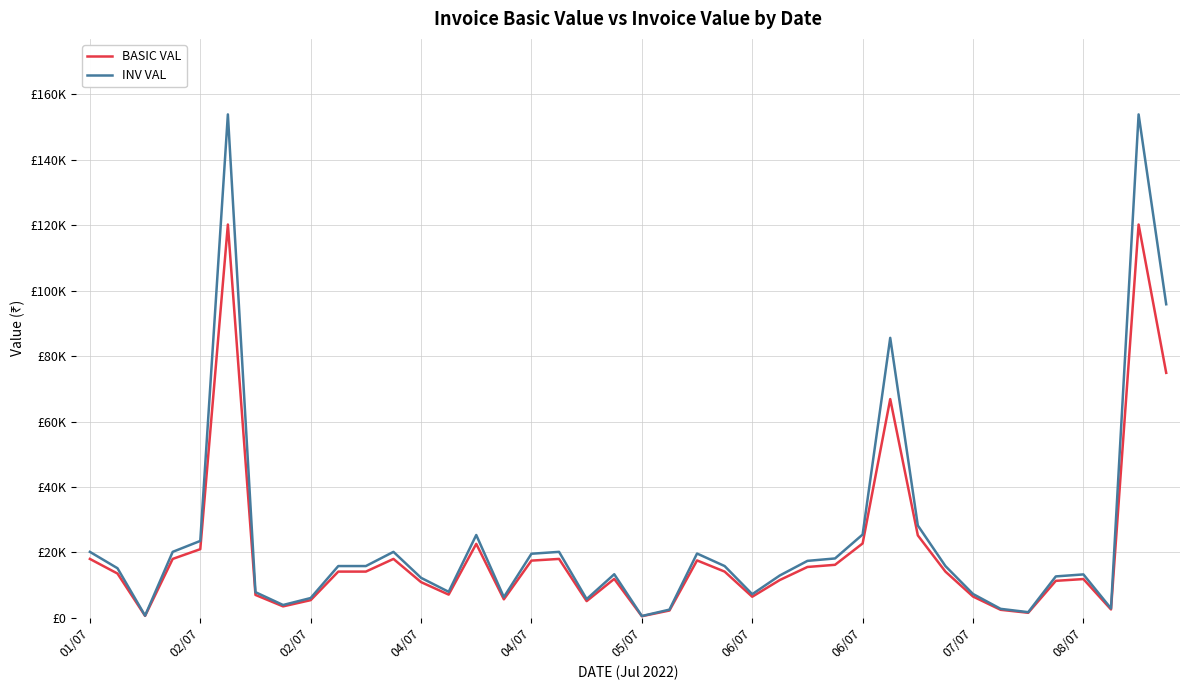

At which label does BASIC VAL first exceed 14125?

01/07